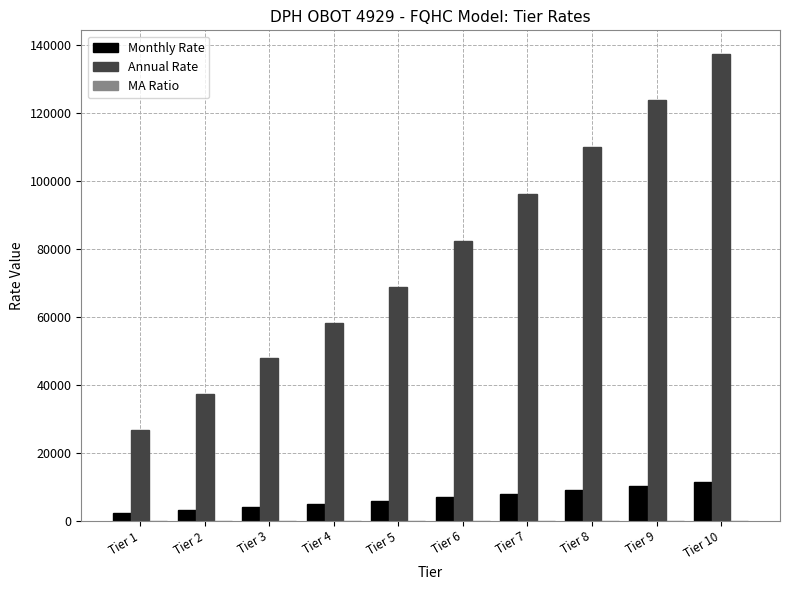

How many data points does each series have?

10